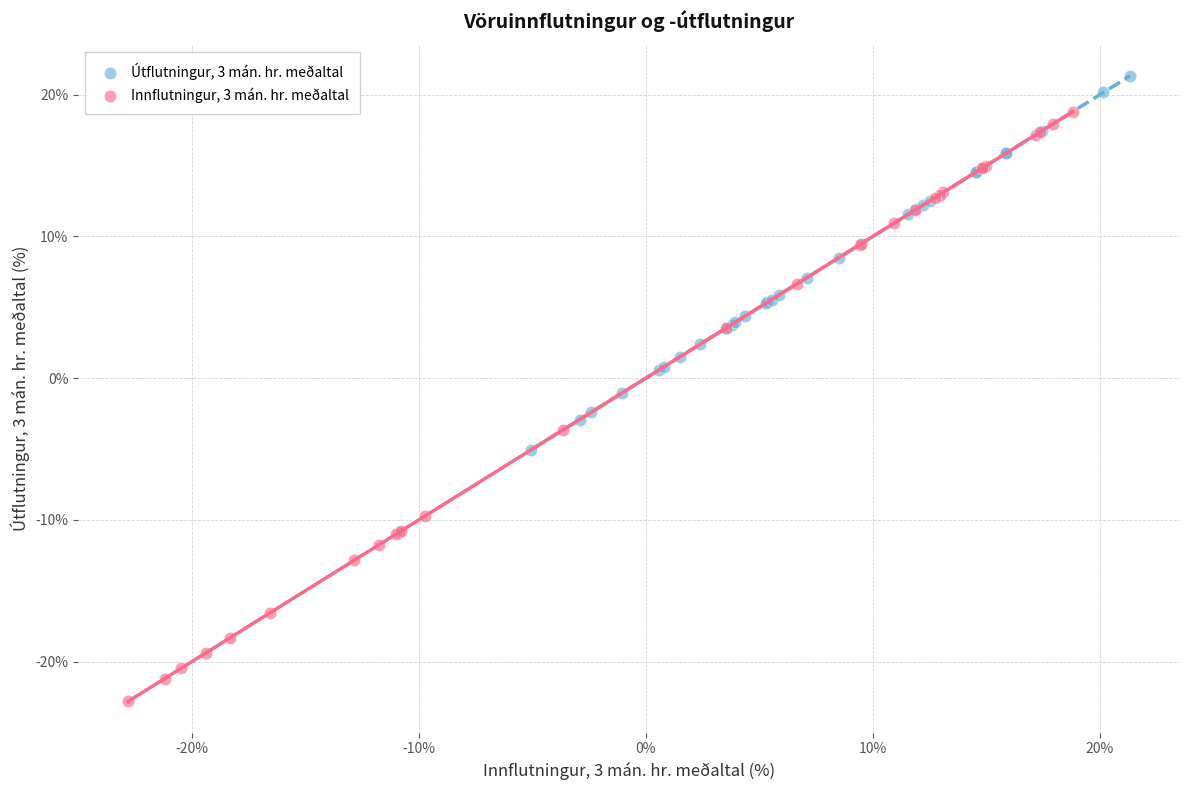

Which series contains the highest Y value?

Útflutningur, 3 mán. hr. meðaltal